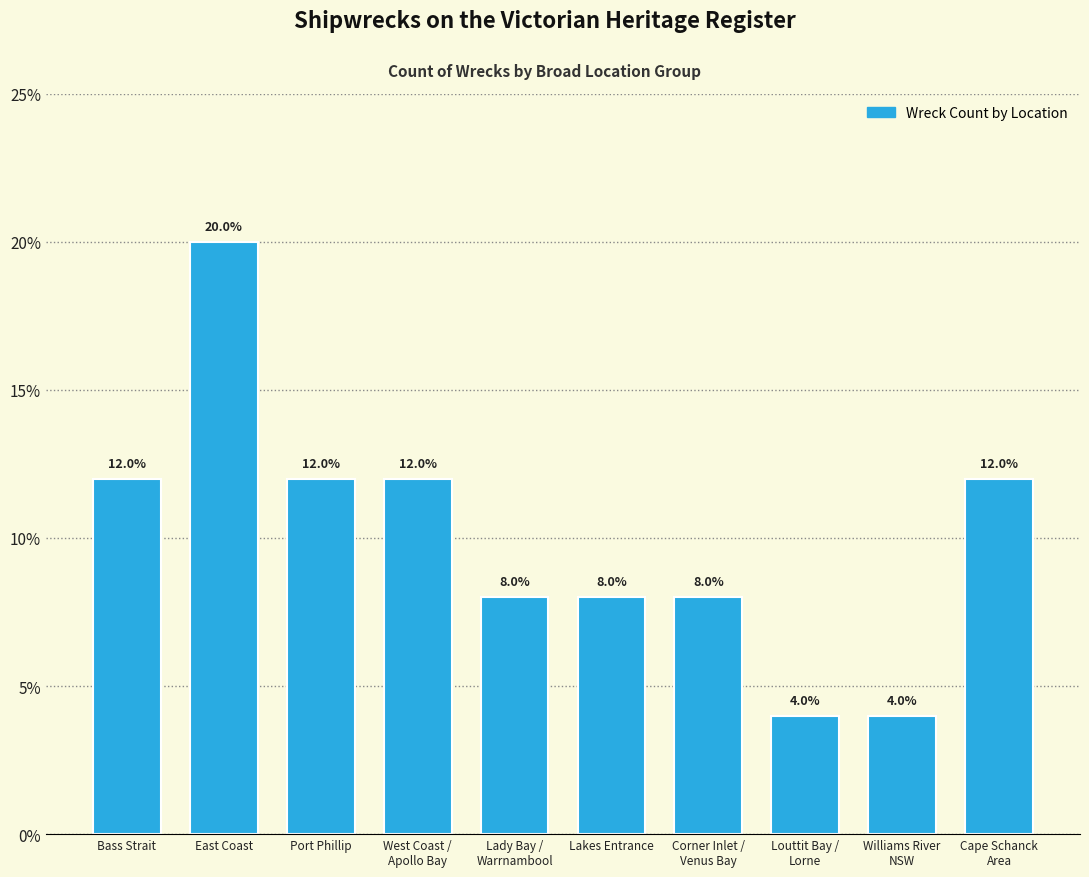

The chart shows a value of 12 at East Coast. True or false?

False